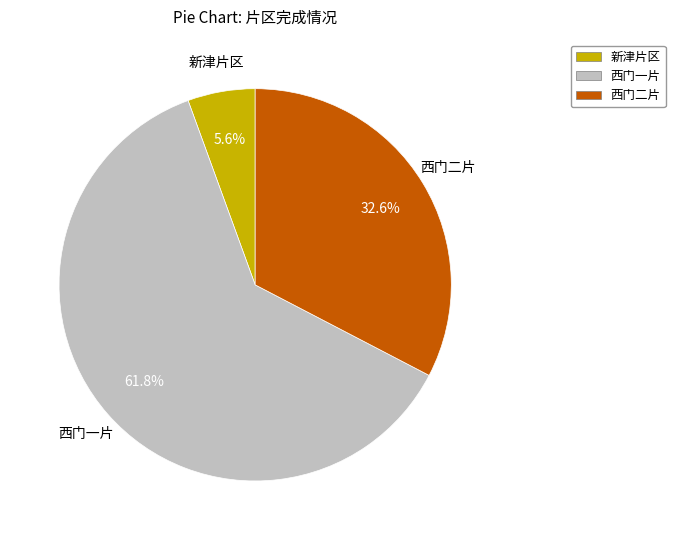

How much of the chart is everything except 西门一片?

38.2%